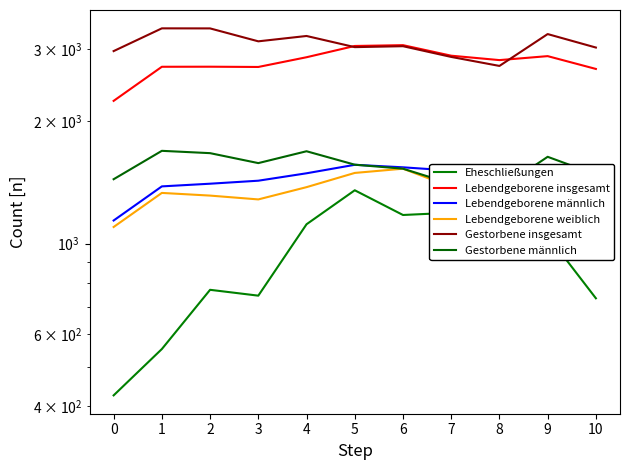

Which category has the highest value across all series?

1